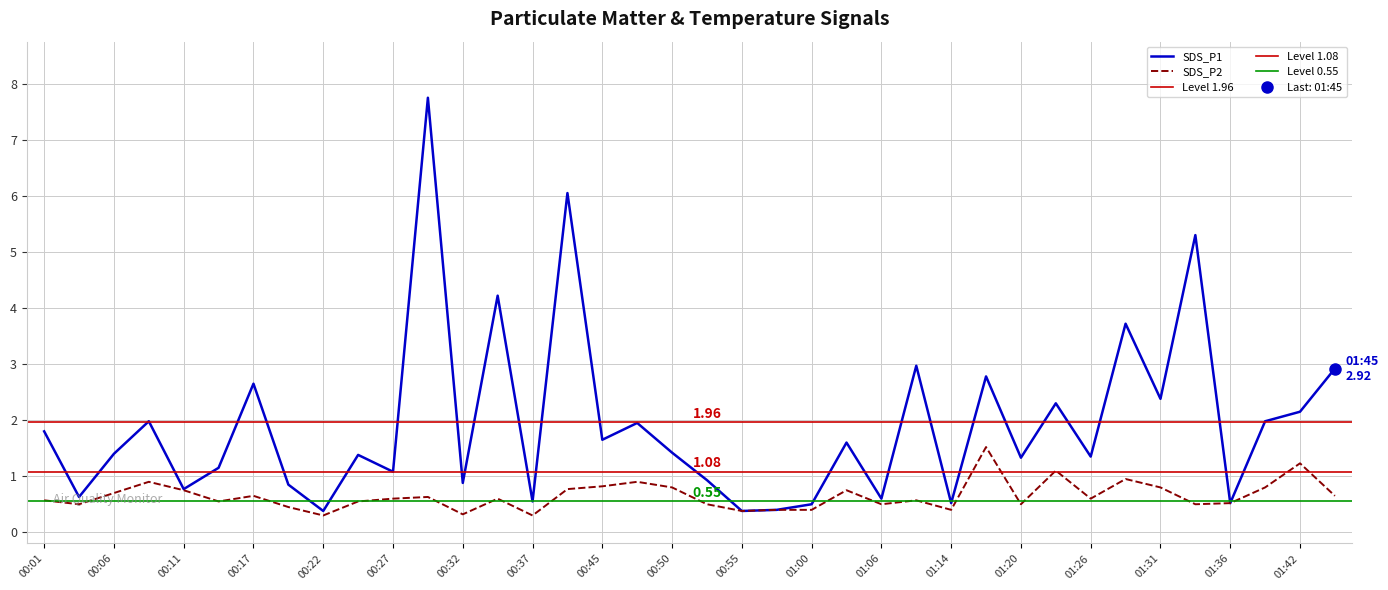

How many data points does each series have?

38